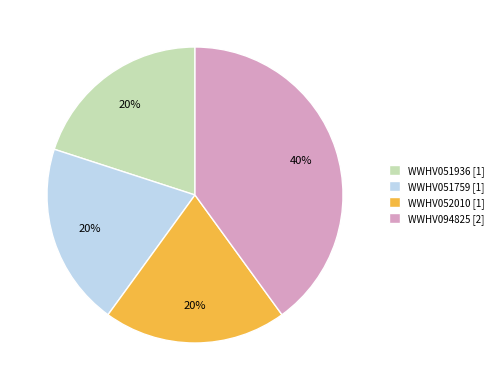

To the nearest percent, what is the difference between the largest and smallest slice percentages?

20%